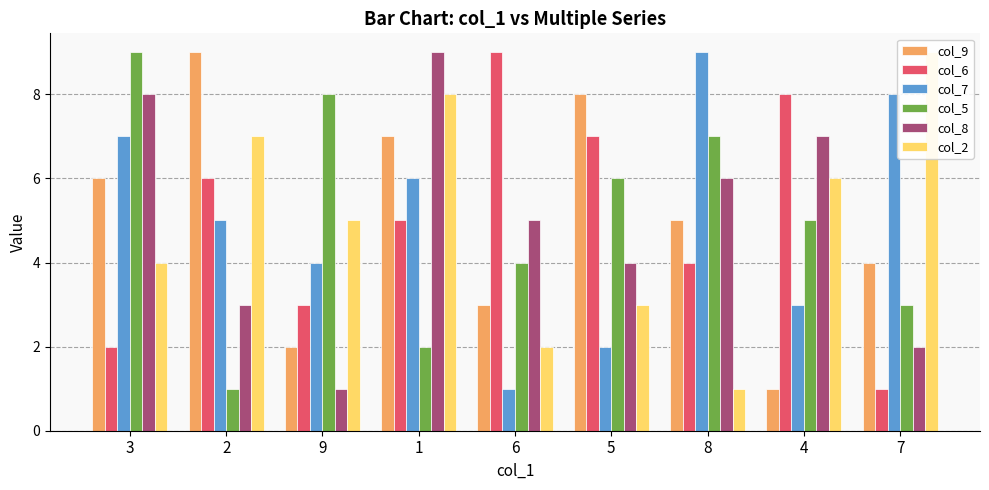

Is the value of col_5 at 3 greater than the value of col_2 at 8?

Yes